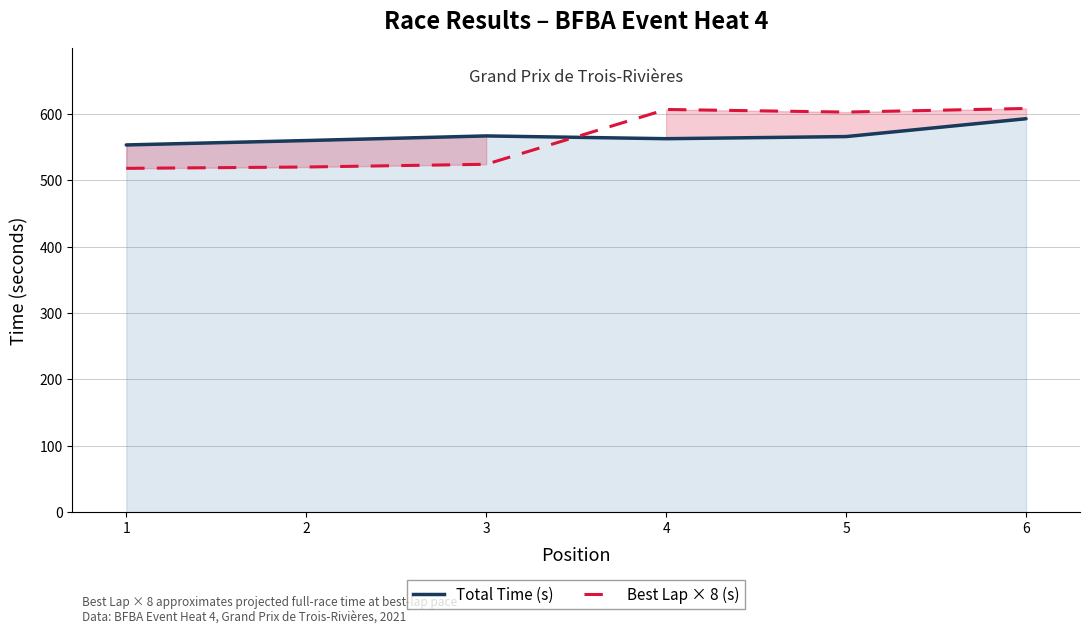

List the series in order of their peak value, highest first.

Best Lap × 8 (s), Total Time (s)